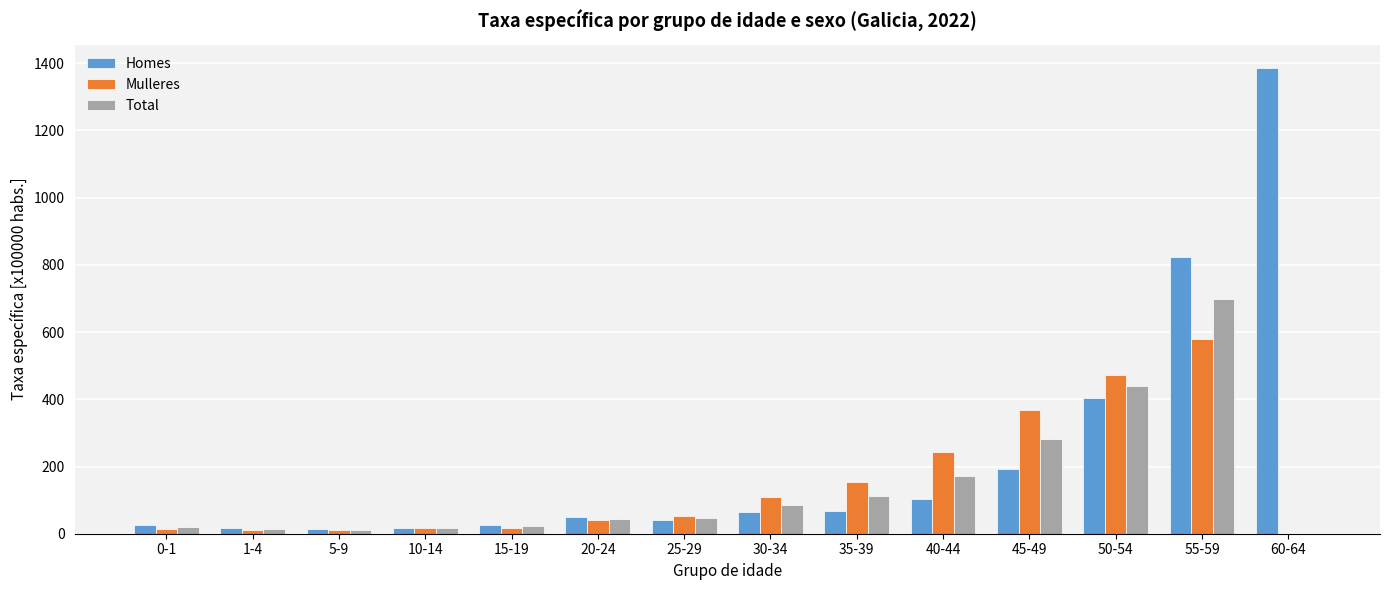

At which category does the chart reach its peak across all series?

60-64